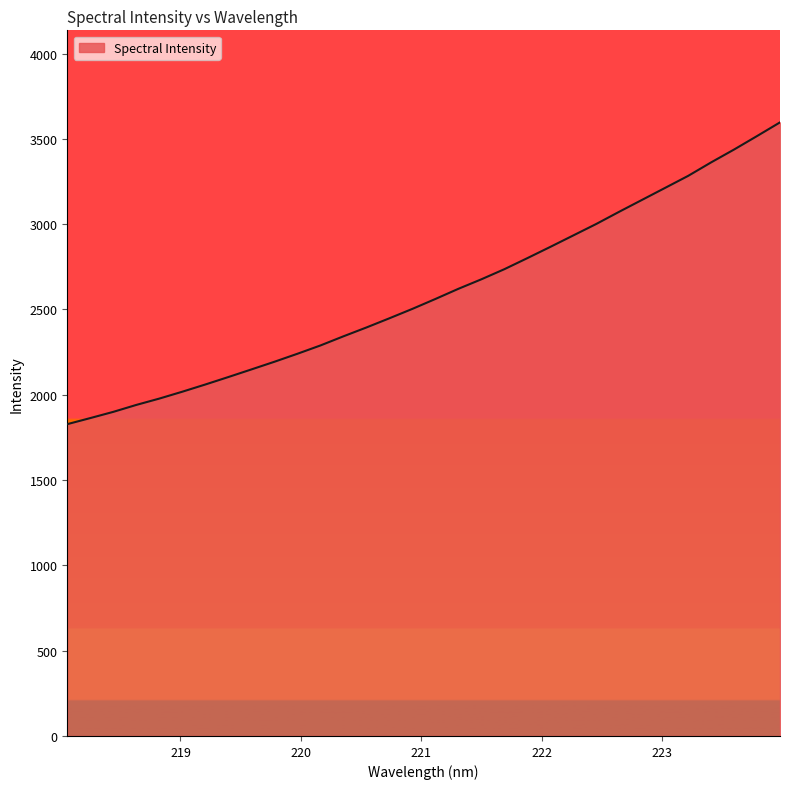

What is the minimum value shown in the chart?

1827.6